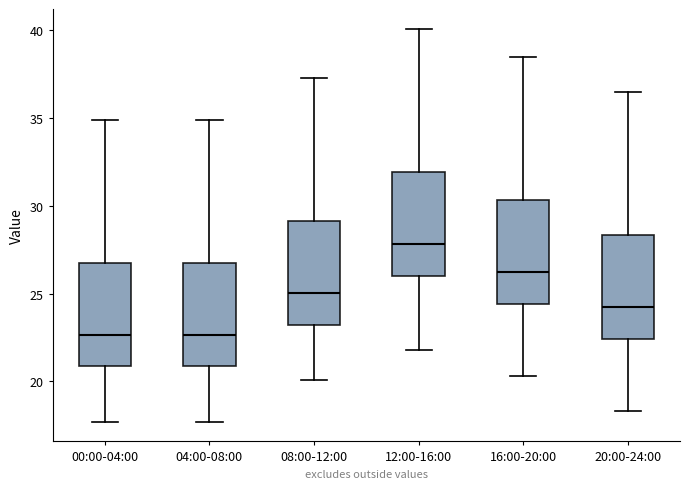

Where does the lower whisker of the box for 12:00-16:00 end on the y-axis? The values are not printed on the chart, so give them approximately, as read against the axis.

22.0